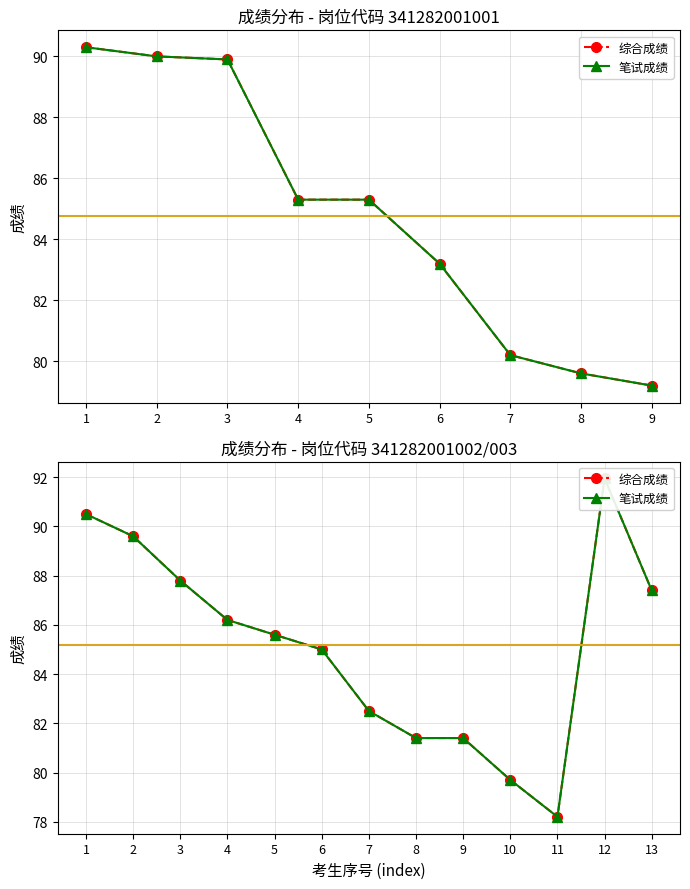

True or false: 笔试成绩 has more than 0 interior local peaks.

True